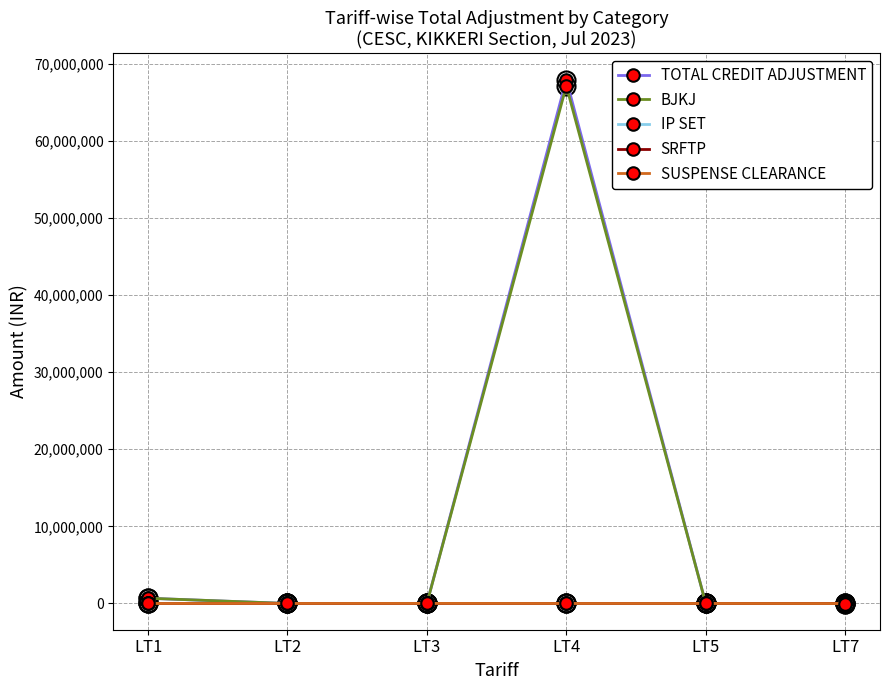

What is the spread (max minus min) of values at LT4?

67929057.4